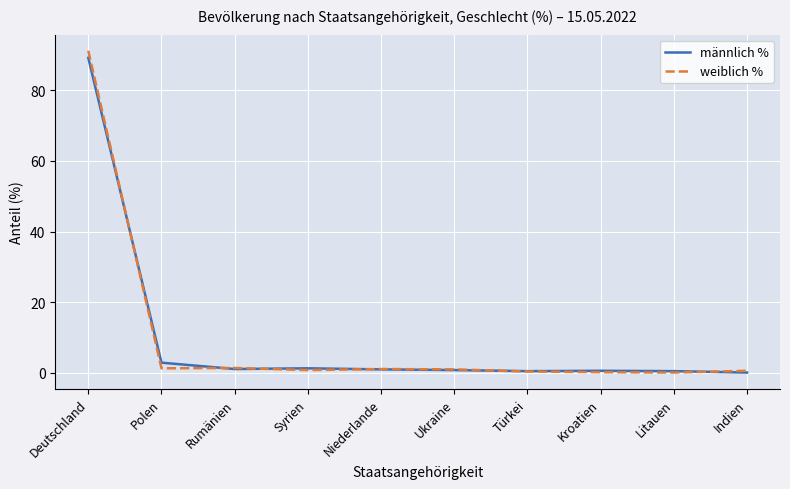

The männlich % series shows 42.0 at Deutschland. True or false?

False